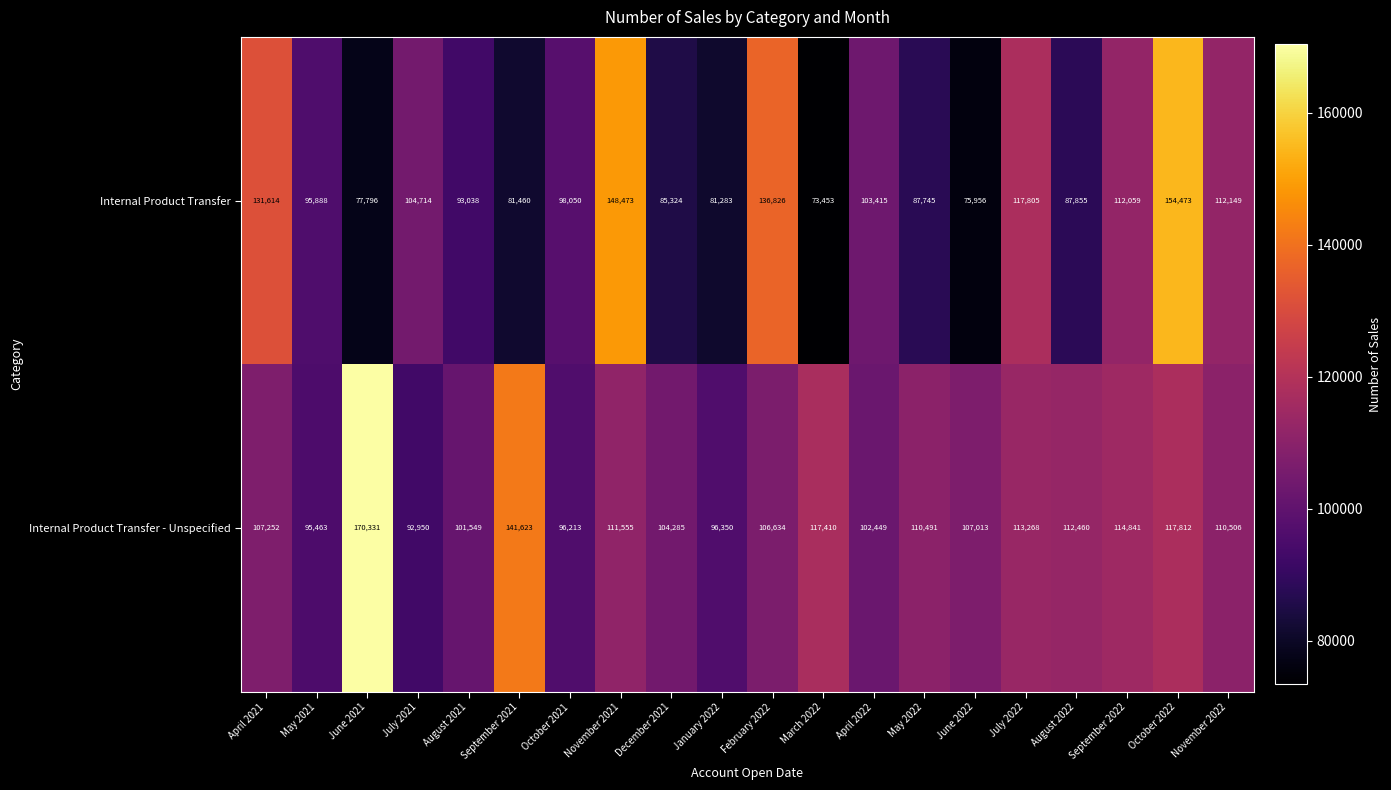

True or false: Internal Product Transfer - Unspecified has a value of 106634 at February 2022.

True